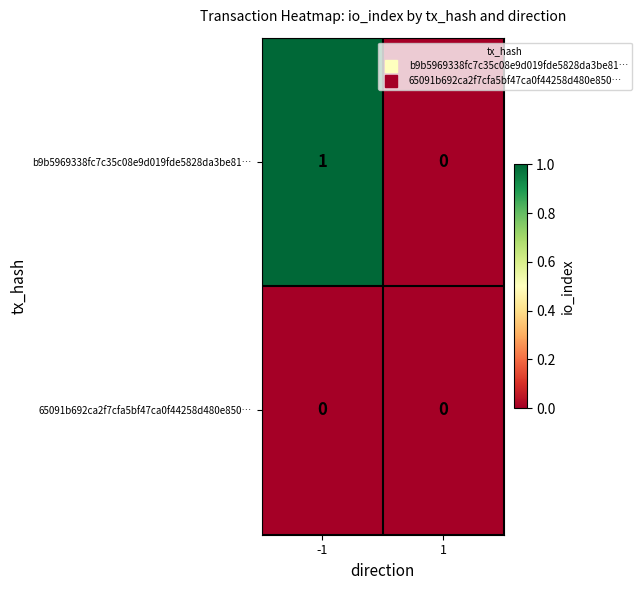

Which series has the largest range (max minus min)?

b9b5969338fc7c35c08e9d019fde5828da3be81…